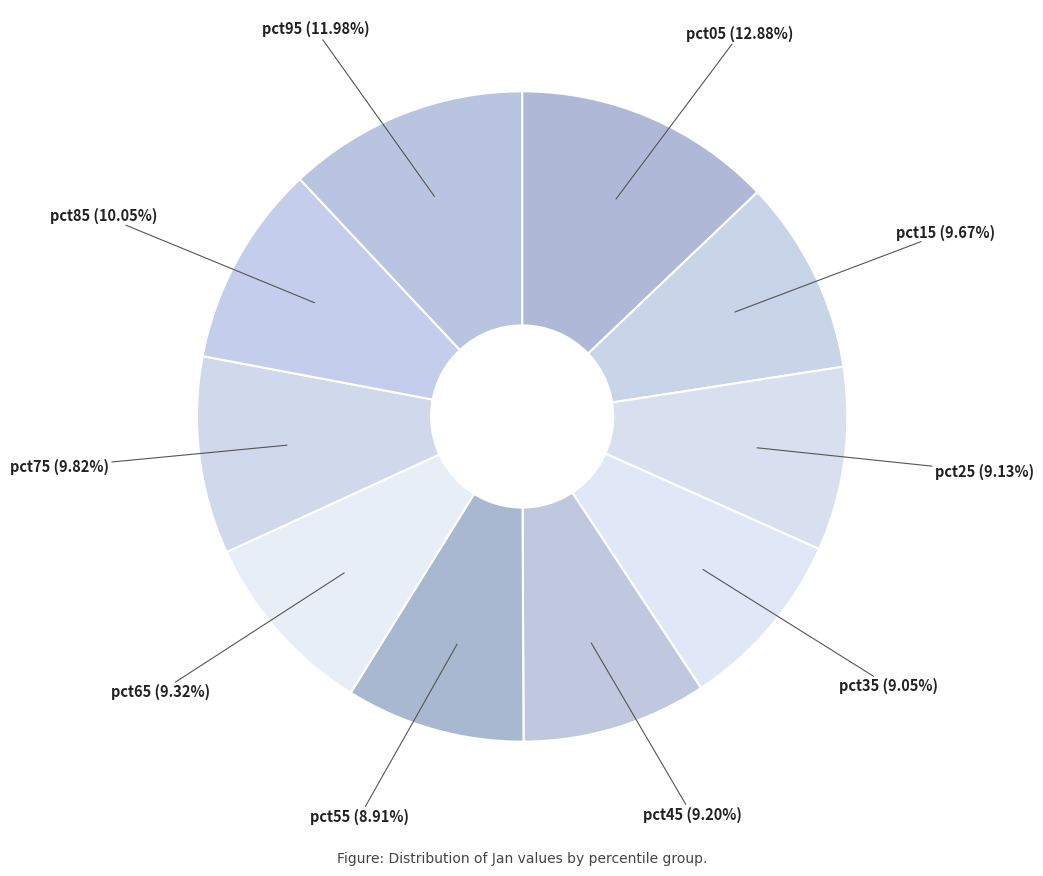

Is there a majority slice in this chart?

No